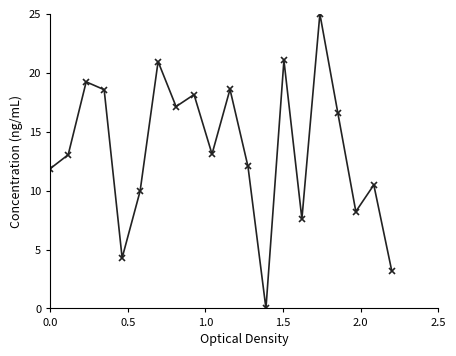

What is the difference between the second highest and second lowest values?

17.9